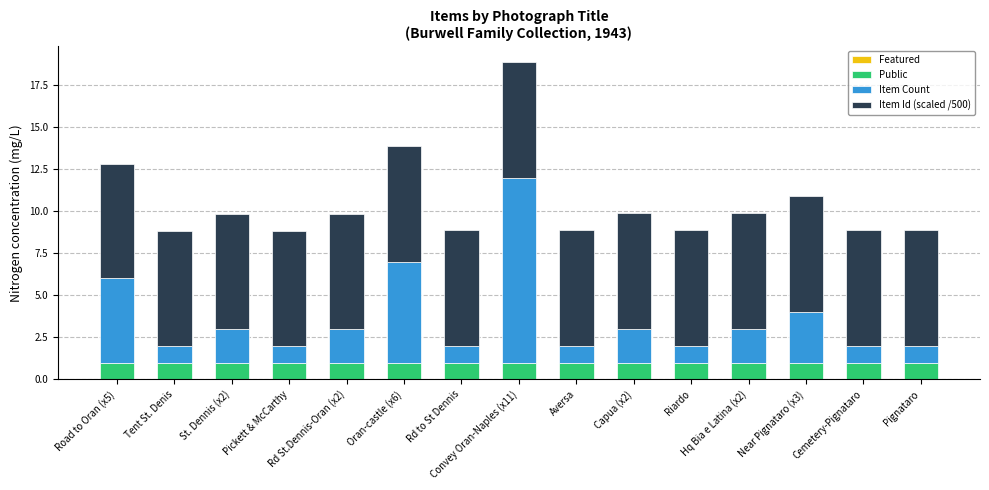

What is the lowest value of the Public series?

1.0